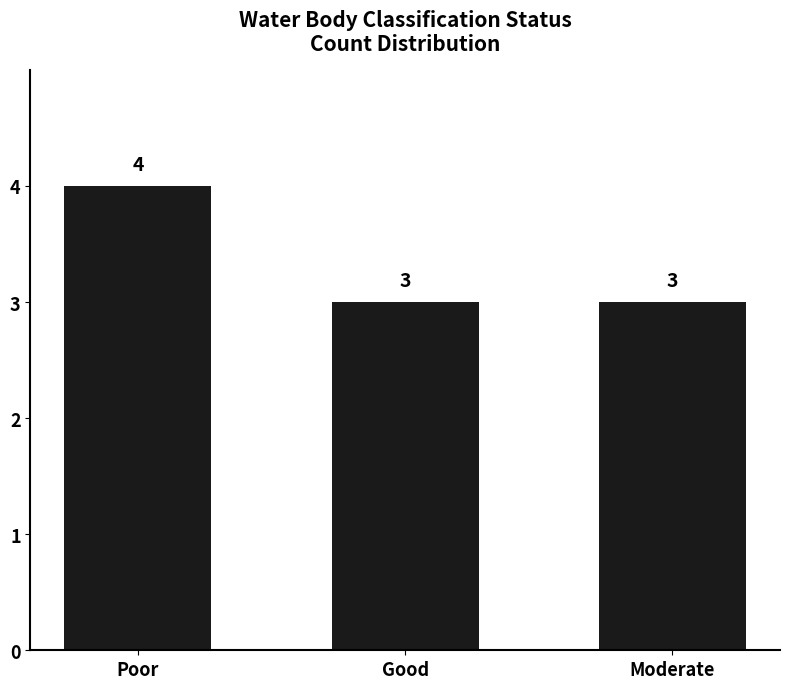

What is the value of the 1st bar from the left?

4